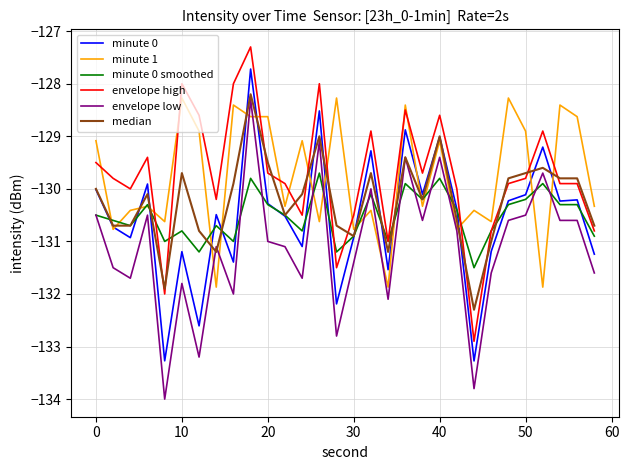

True or false: minute 0 and envelope low cross at least once.

False